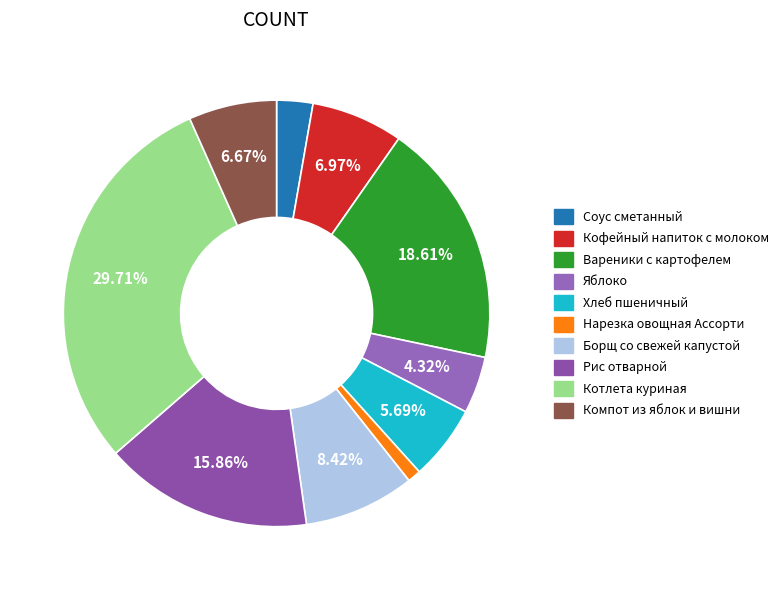

Is there a majority slice in this chart?

No